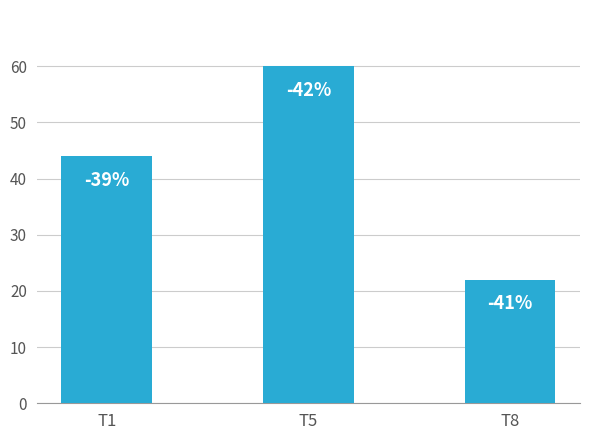

How many bars are there in total?

3